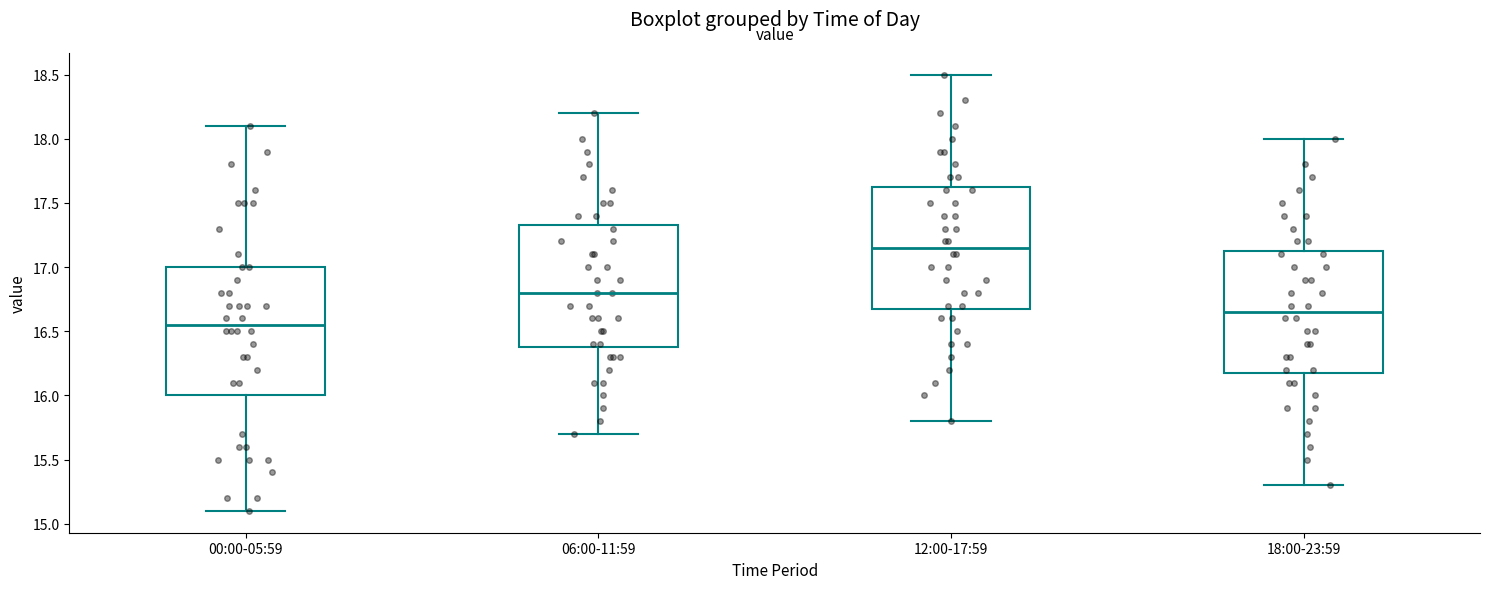

Which box has the lowest median line?

00:00-05:59